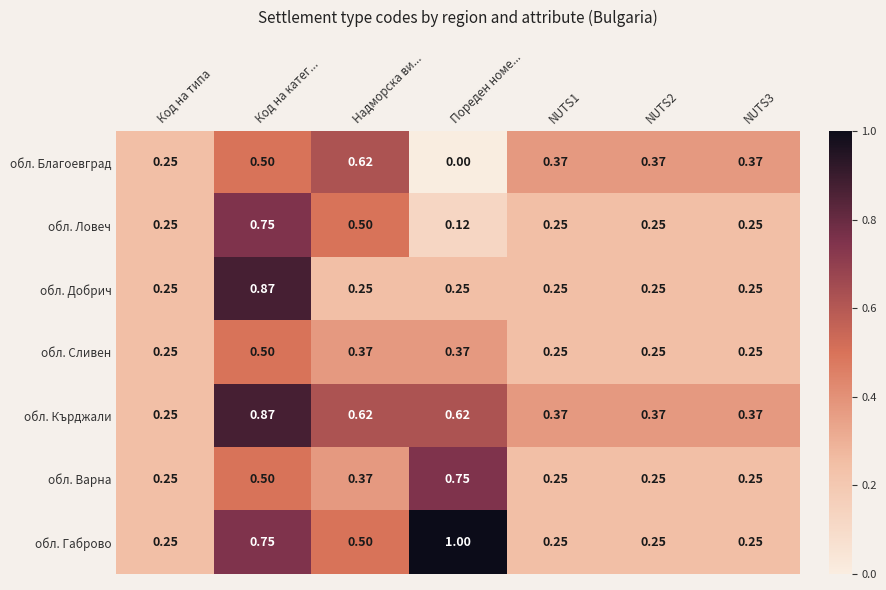

Which series has the widest spread of values?

обл. Габрово